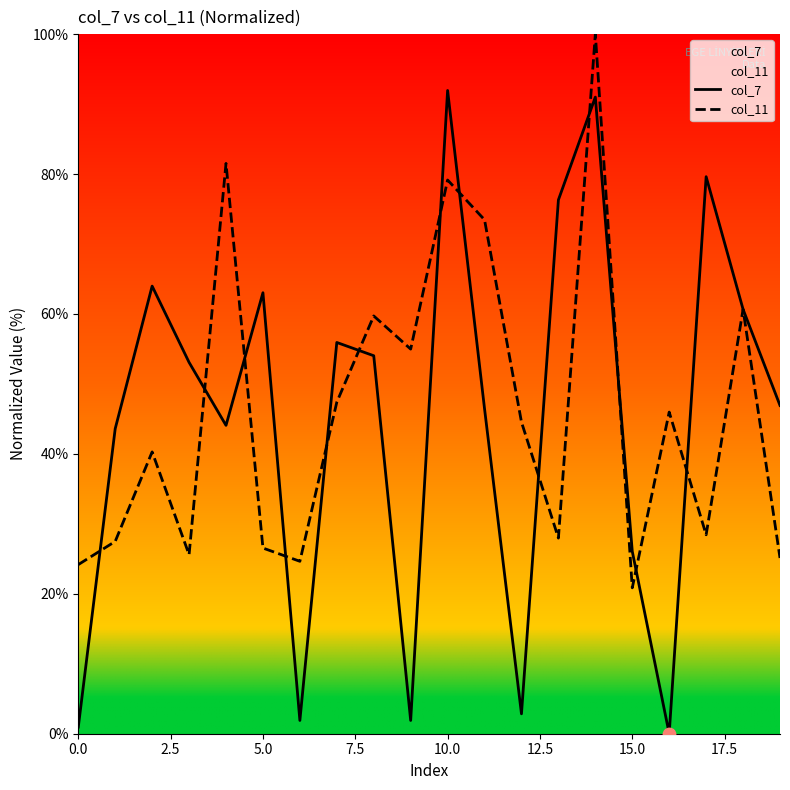

At how many categories does at least one series exceed 31?

17